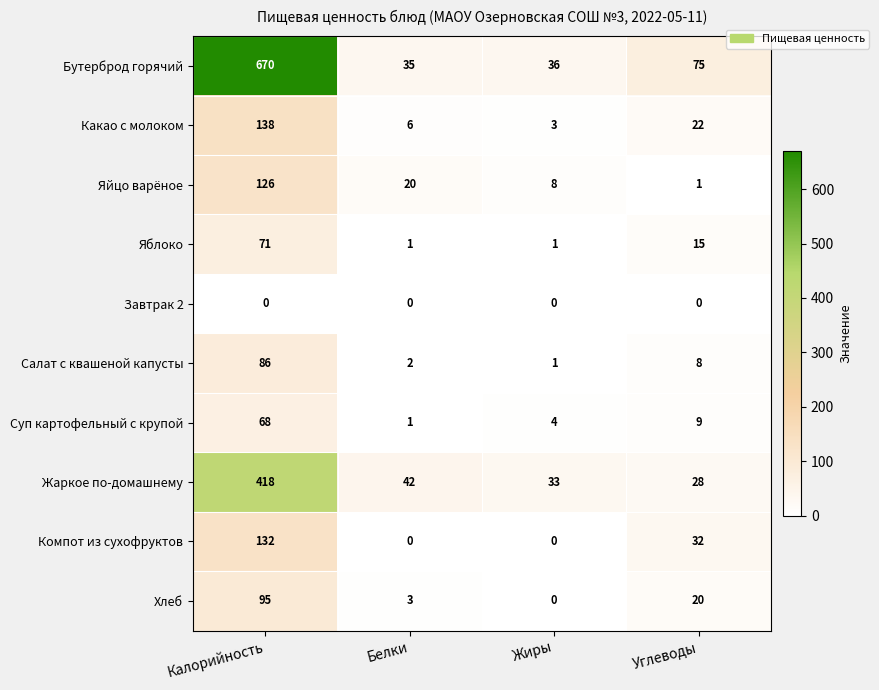

At Углеводы, list the series in order from smallest to largest.

Завтрак 2, Яйцо варёное, Салат с квашеной капусты, Суп картофельный с крупой, Яблоко, Хлеб, Какао с молоком, Жаркое по-домашнему, Компот из сухофруктов, Бутерброд горячий